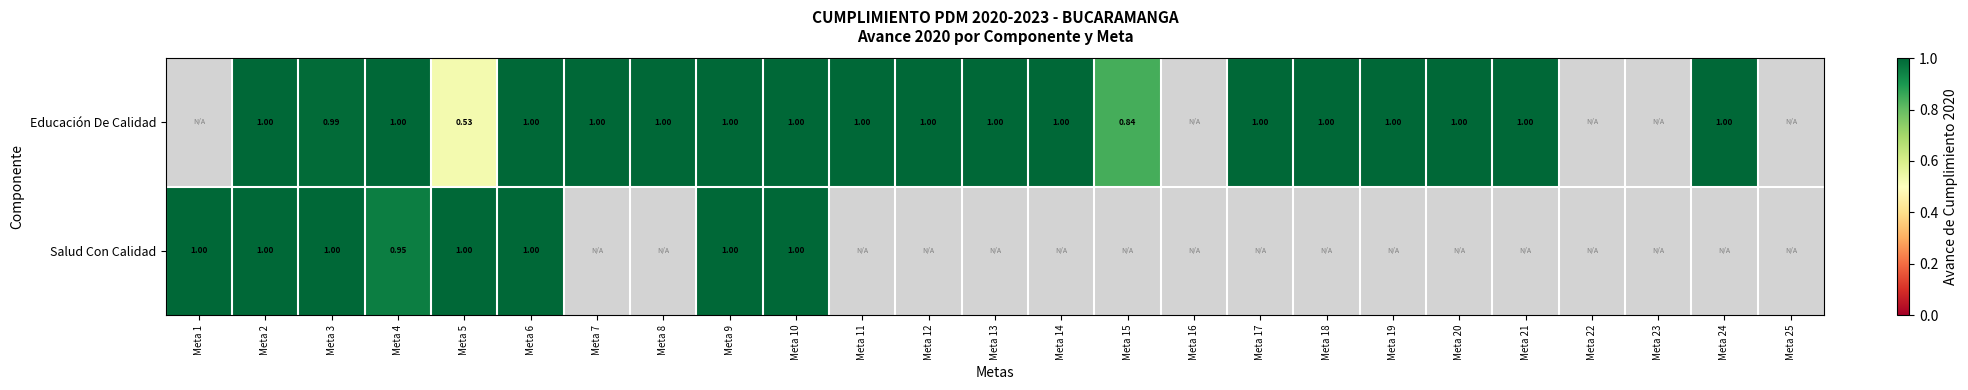

What is the highest value of the Salud Con Calidad series?

1.0